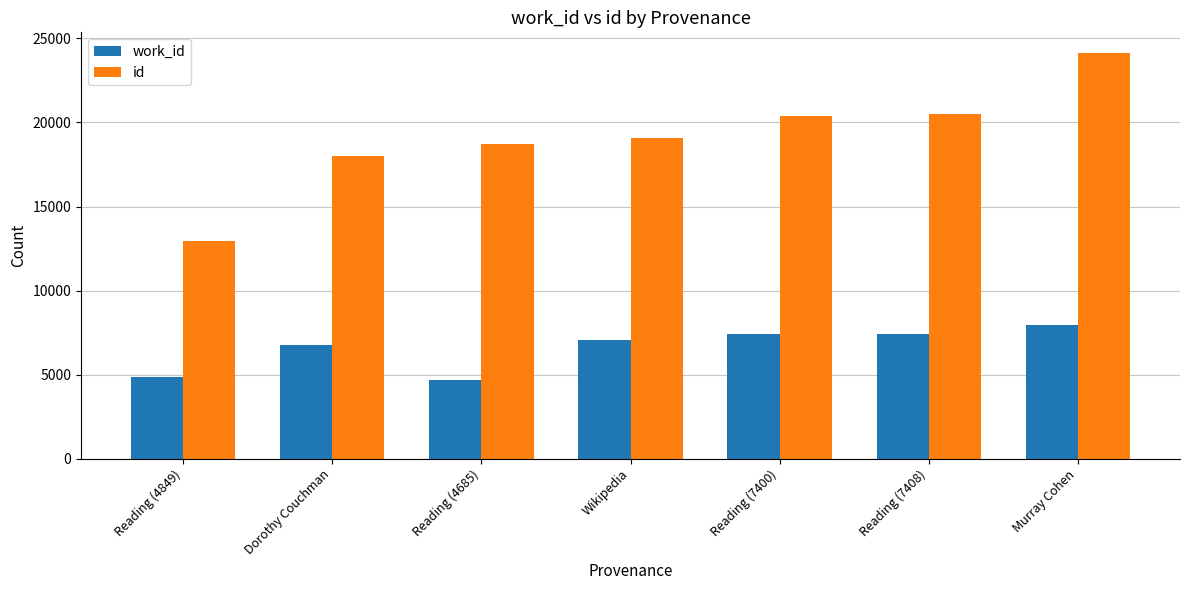

The id series shows 24155 at Murray Cohen. True or false?

True